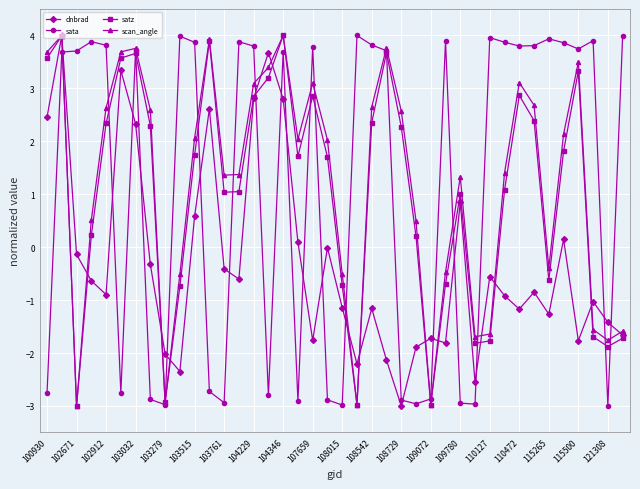

What is the lowest value of the sata series?

-3.0